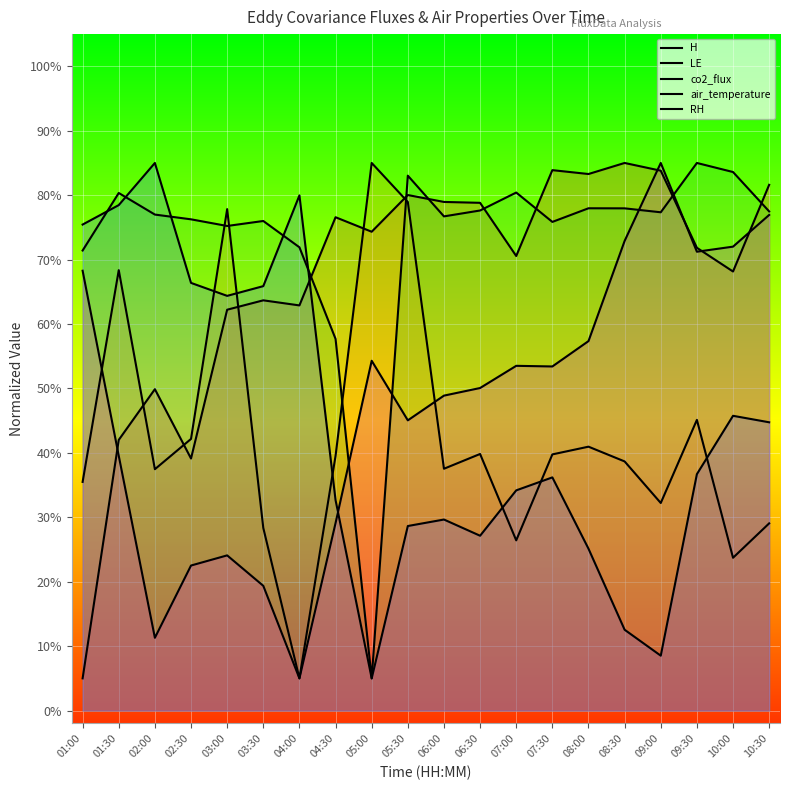

At how many categories does at least one series exceed 52?

20